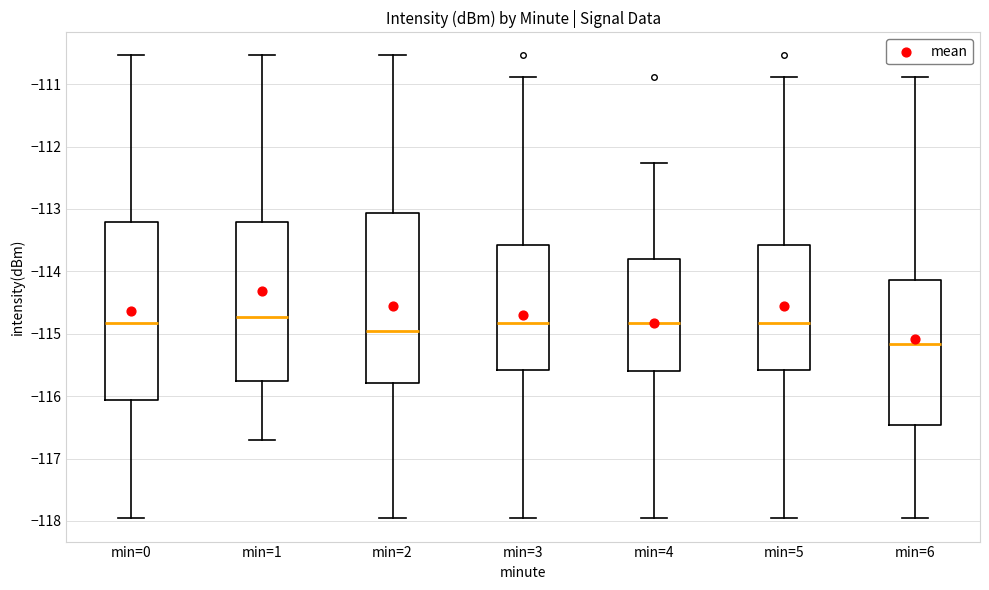

Where does the lower whisker of the box for min=3 end on the y-axis? The values are not printed on the chart, so give them approximately, as read against the axis.

-118.0